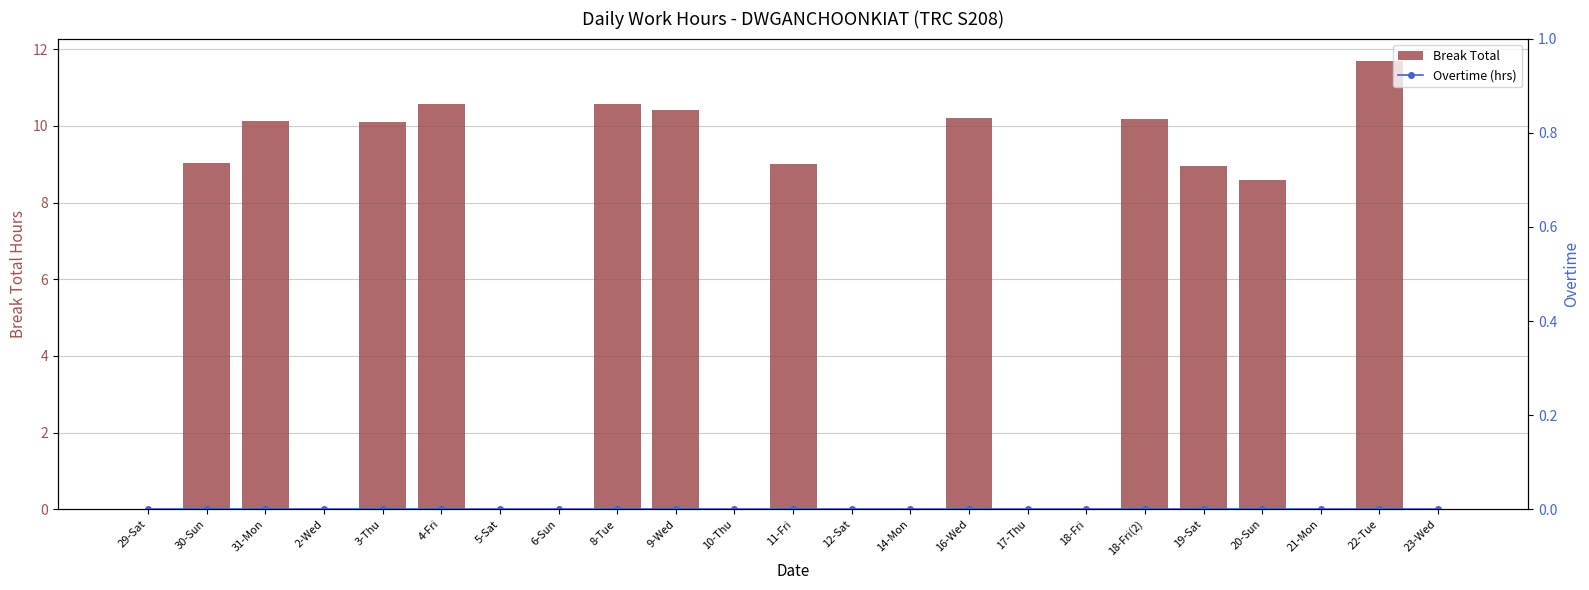

The Break Total series shows -6.1 at 21-Mon. True or false?

False